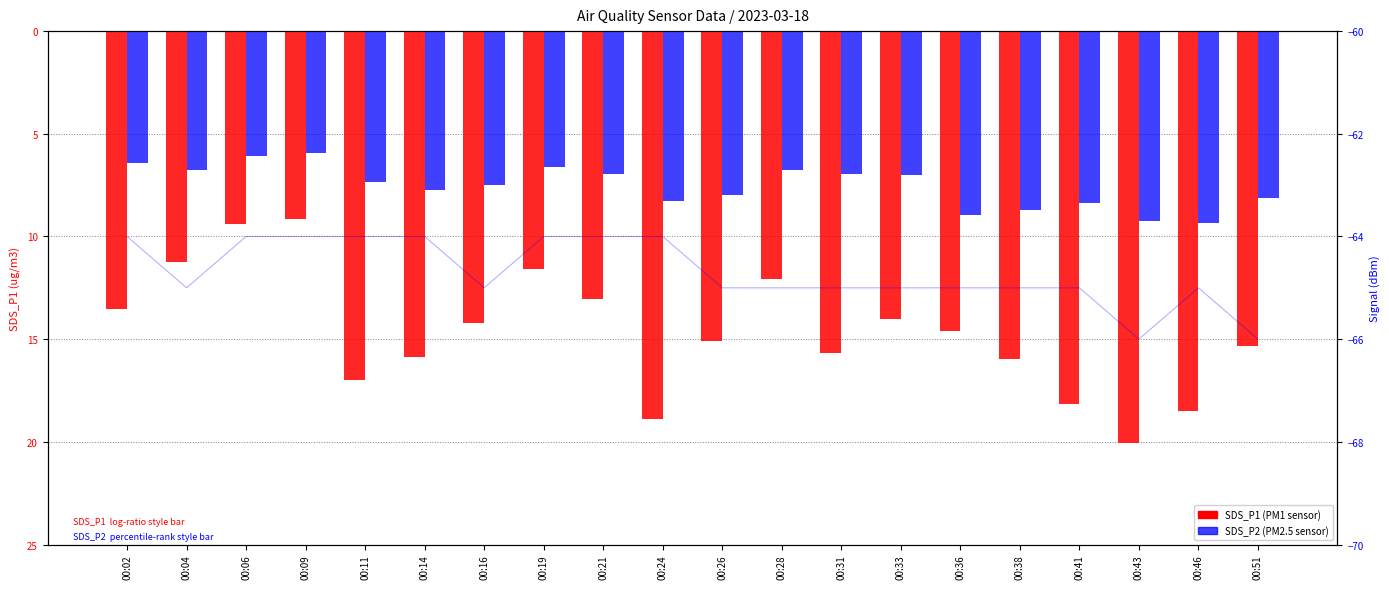

What is the difference between the maximum and minimum values in the SDS_P2 series?

3.4